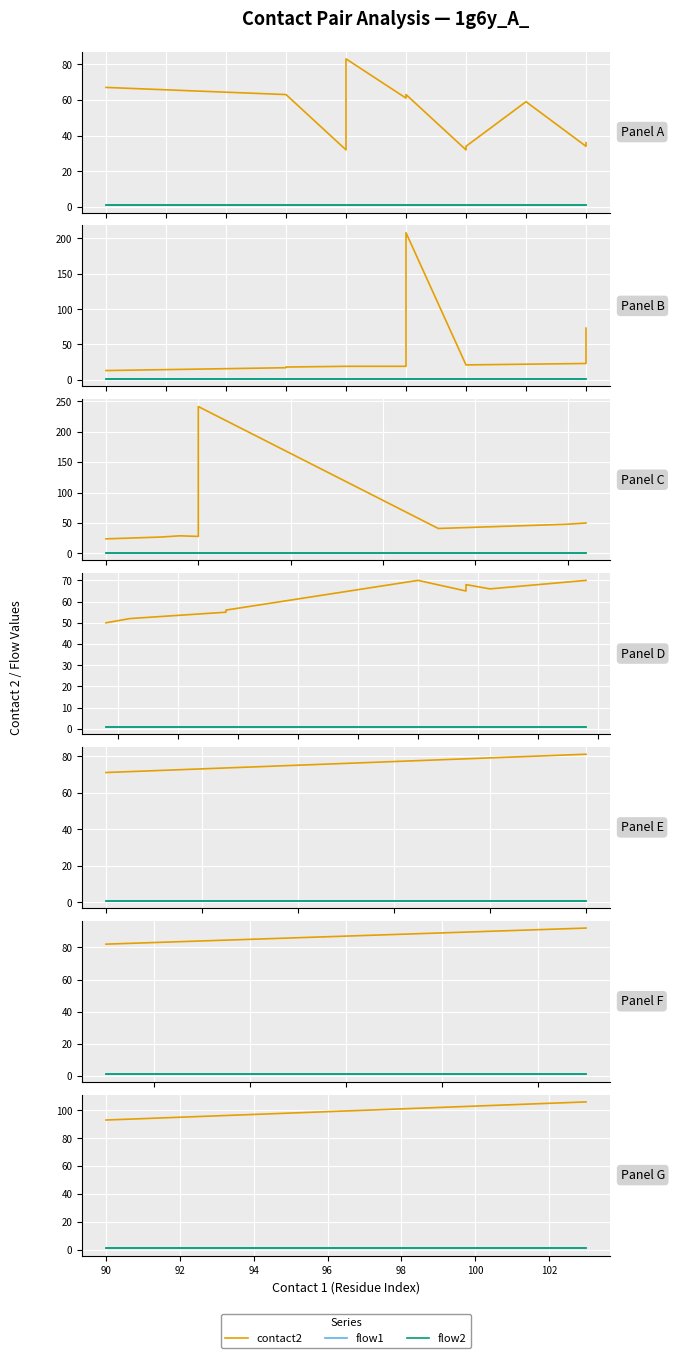

Does the chart display data point markers on the line(s)?

No